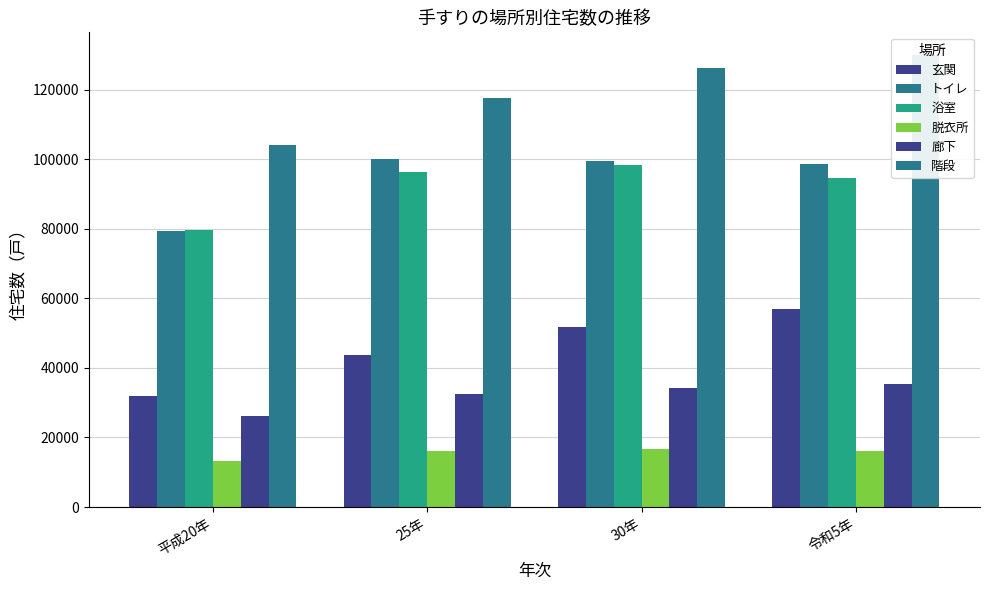

True or false: 廊下 has a value of 44645 at 平成20年.

False